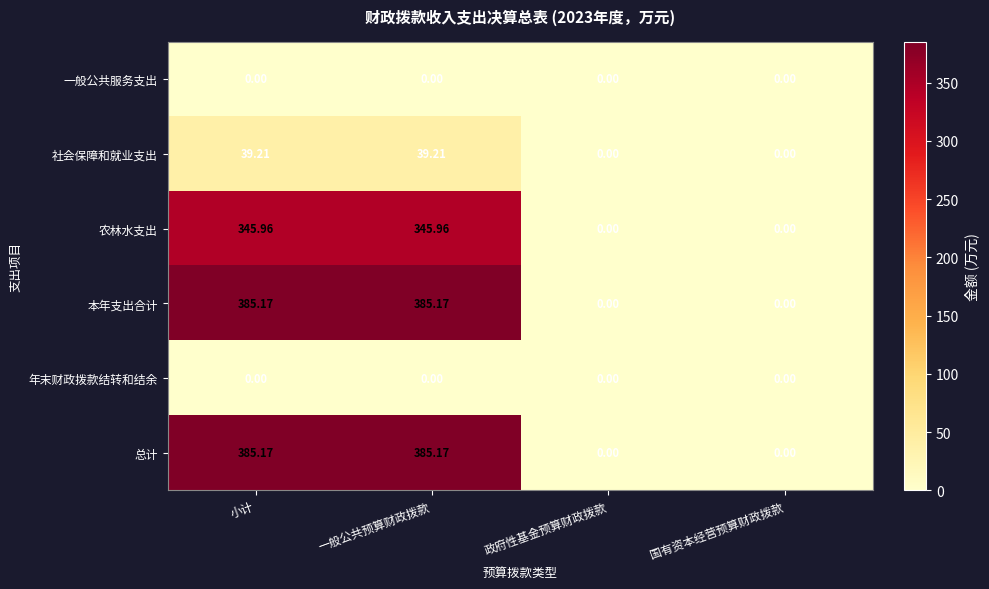

What is the total value across all series at 一般公共预算财政拨款?

1155.5